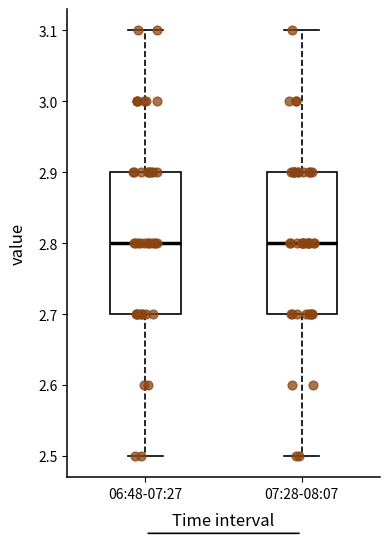

Reading left to right, transcribe this box plot: for each box, give where its median line is, the range the box spans, and where its two whiskers end, as read against the y-axis. The values are not printed on the chart, so give them approximately, as read against the axis.

06:48-07:27: median 2.8, box 2.7 to 2.9, whiskers 2.5 to 3.1
07:28-08:07: median 2.8, box 2.7 to 2.9, whiskers 2.5 to 3.1